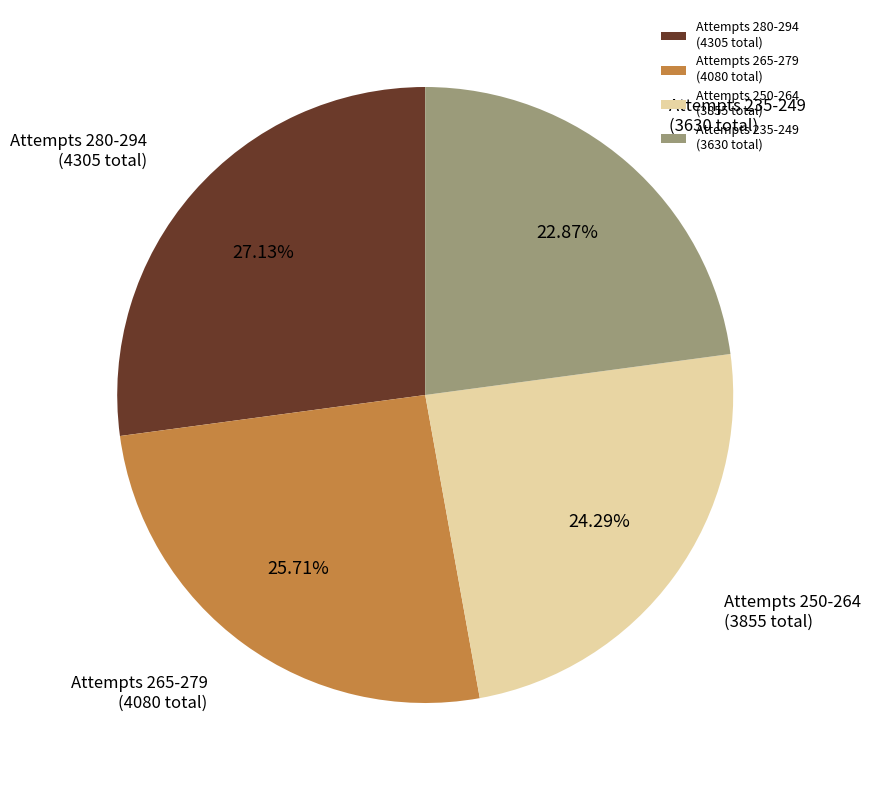

Which slice is the largest?

Attempts 280-294 (4305 total)